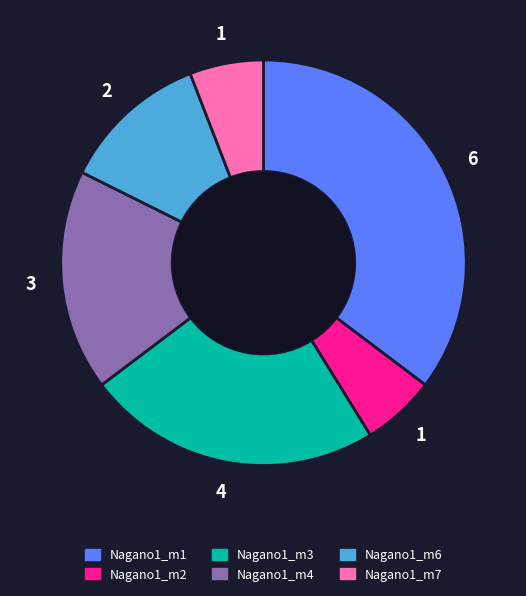

How many slices are in this pie chart?

6